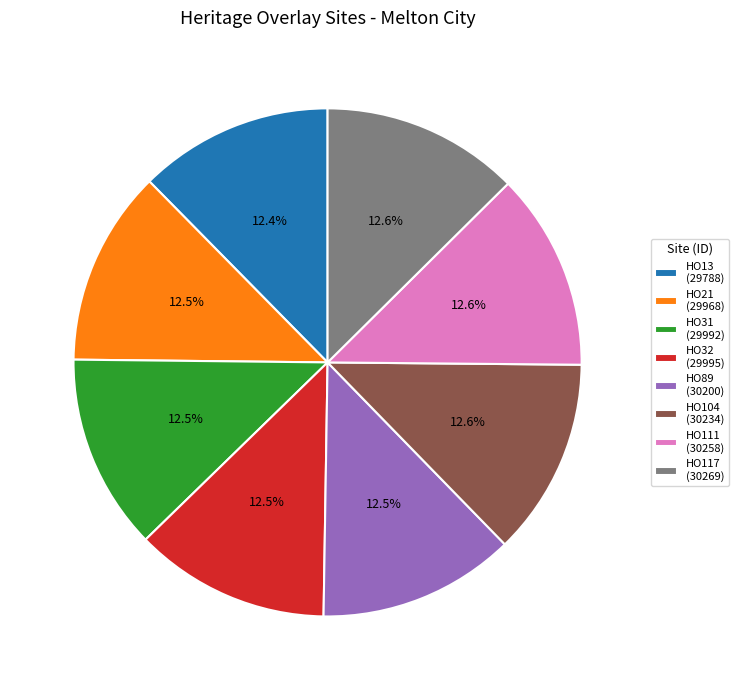

Combined, do HO89 (30200) and HO111 (30258) account for over 50%?

No